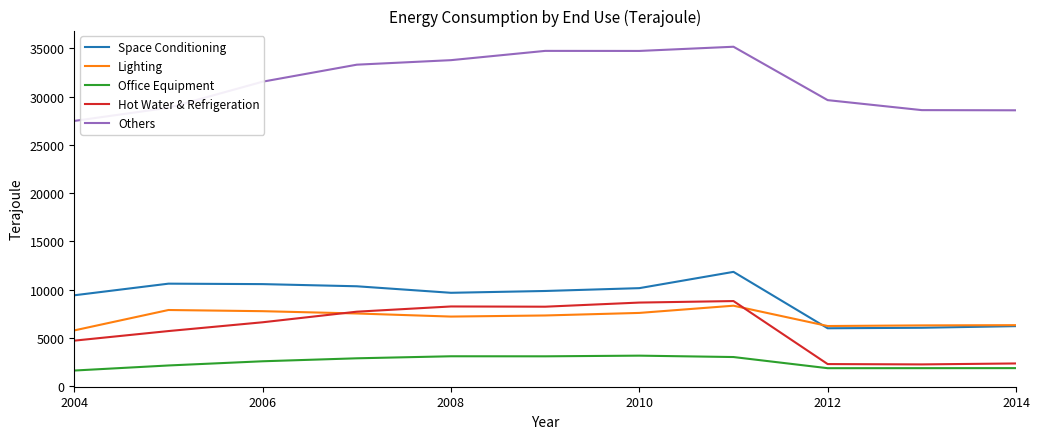

Which series has the largest total across all categories?

Others